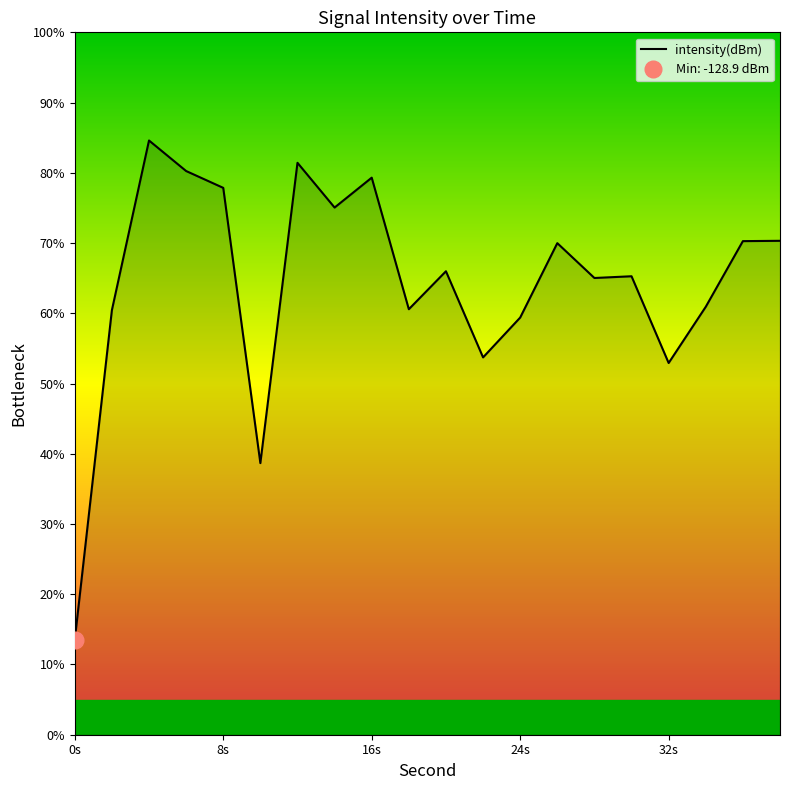

What is the difference between the second highest and second lowest values?

42.8